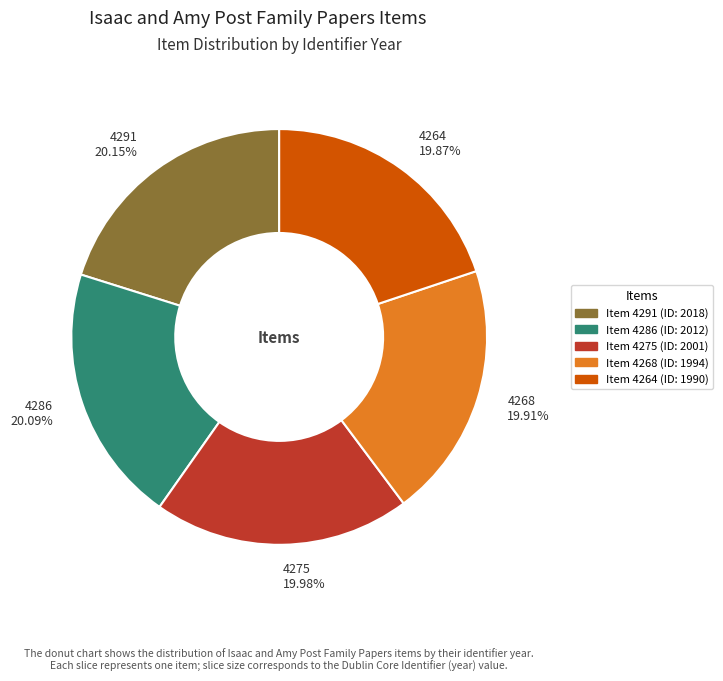

True or false: 4286 accounts for 20% of the total.

True